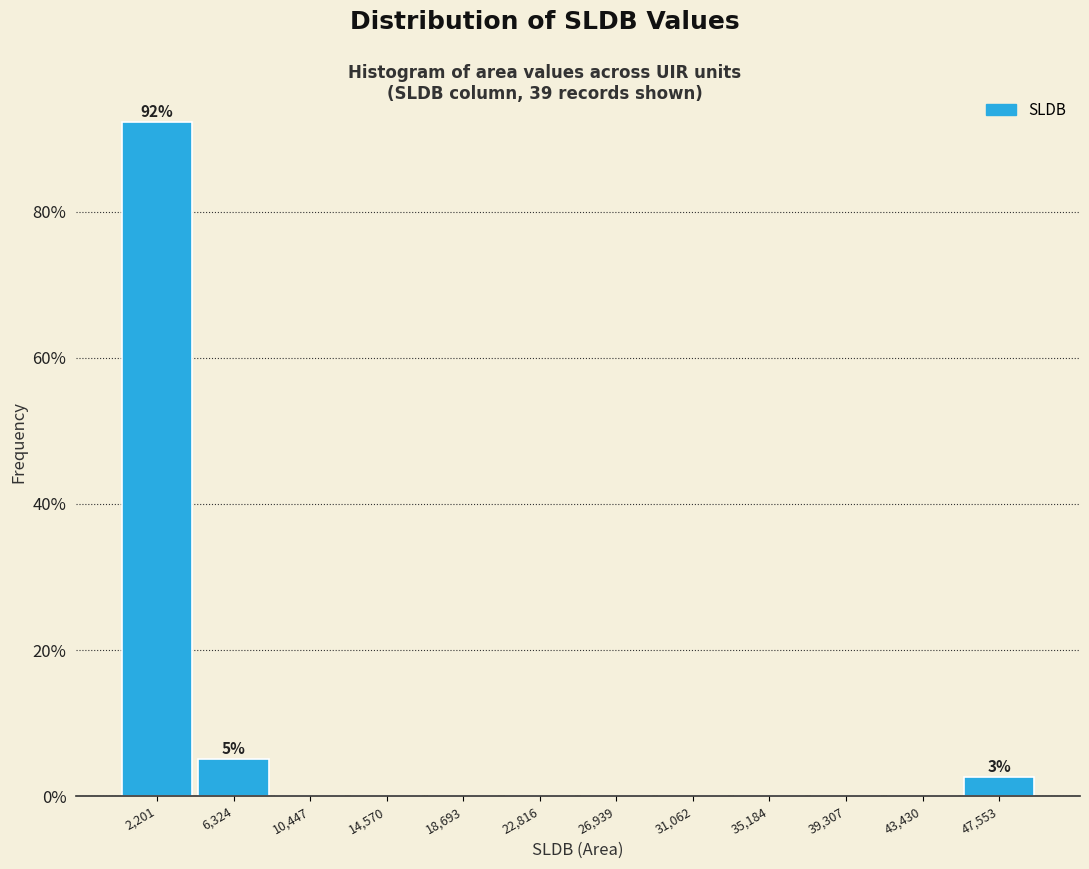

Over which range of the x-axis is the bar tallest?

0 to 4500